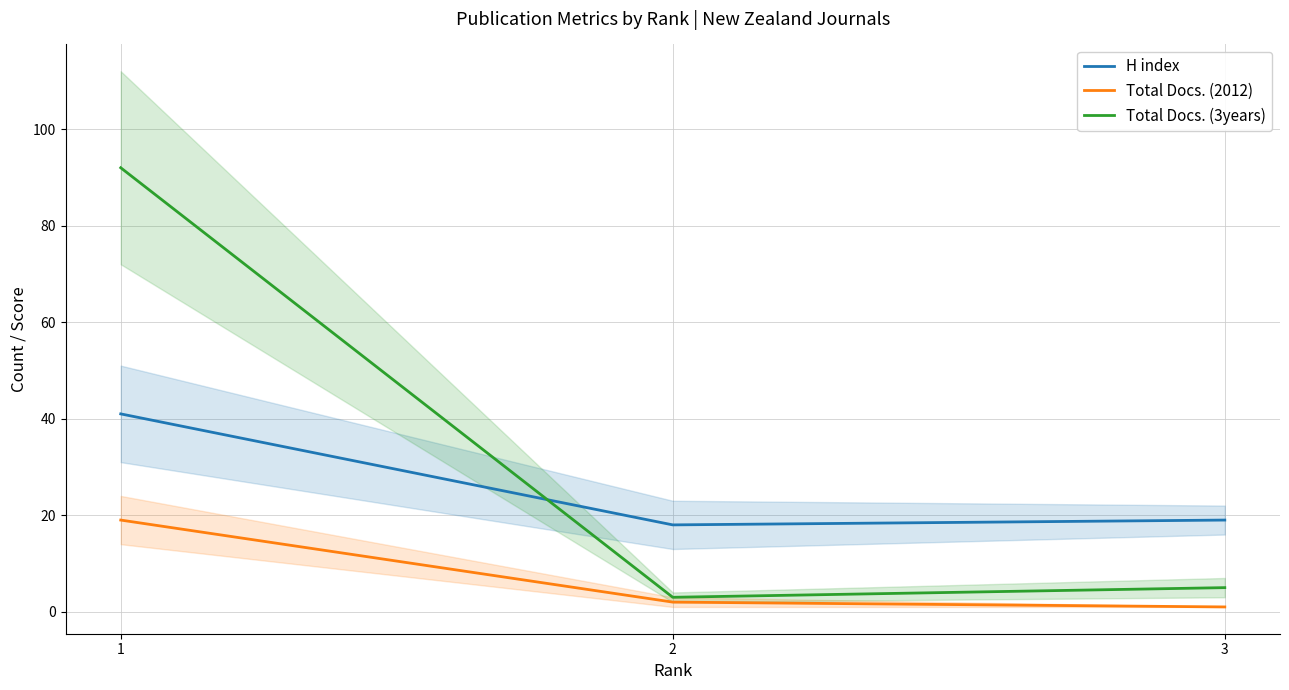

The value of Total Docs. (2012) at 1 is 12. True or false?

False